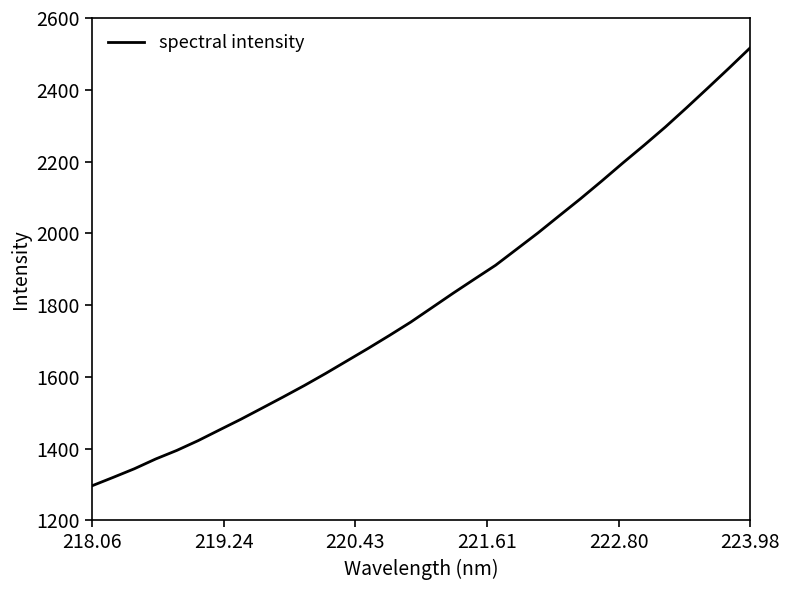

What is the maximum value shown in the chart?

2517.1